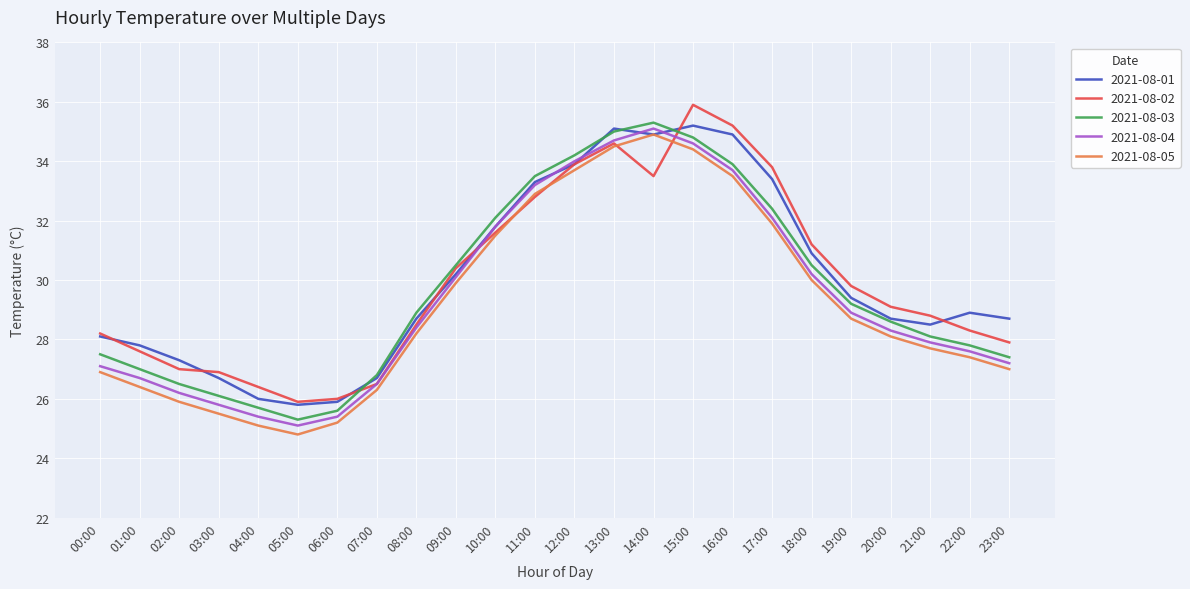

True or false: 2021-08-05 and 2021-08-04 cross at least once.

False